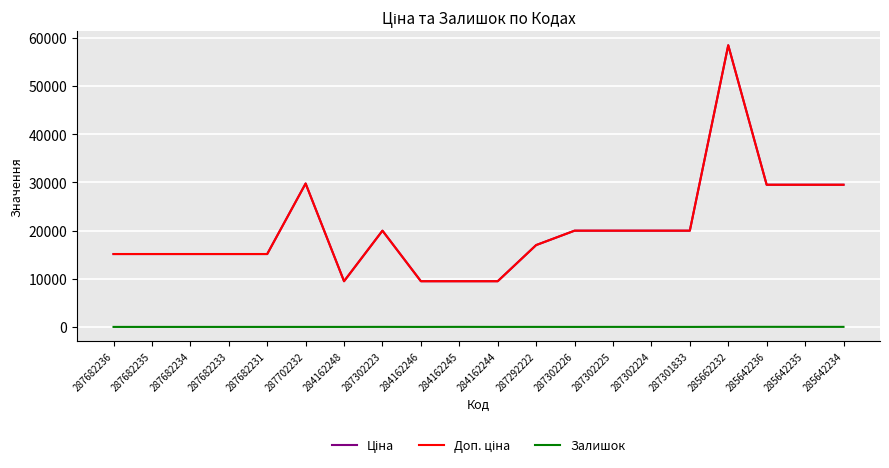

Rank the series at 284162244 from highest to lowest value.

Ціна, Доп. ціна, Залишок